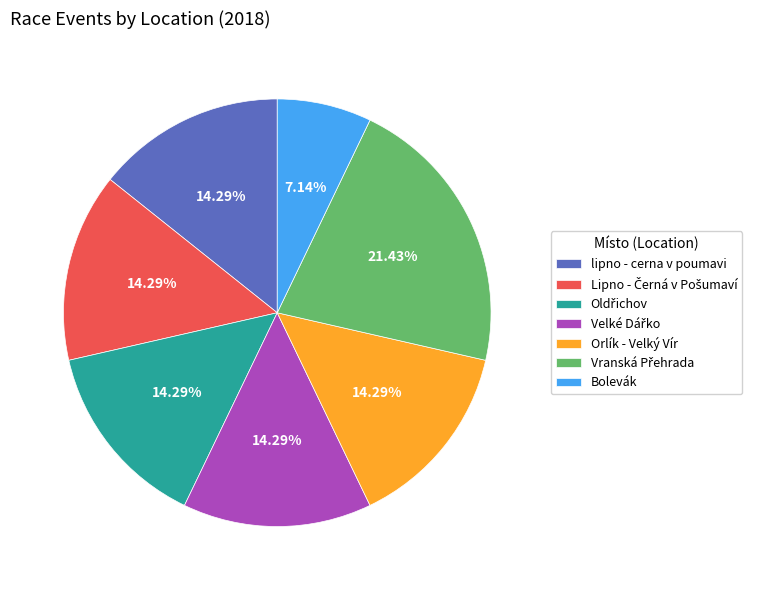

To the nearest percent, what is the difference between the largest and smallest slice percentages?

14%